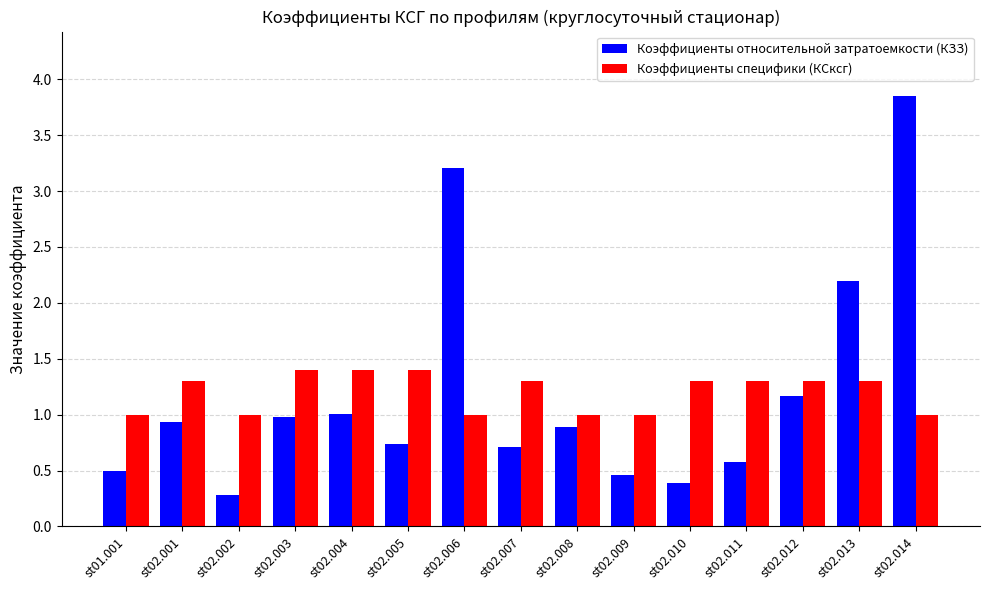

Rank the series by their maximum value, from highest to lowest.

Коэффициенты относительной затратоемкости (КЗЗ), Коэффициенты специфики (КСксг)